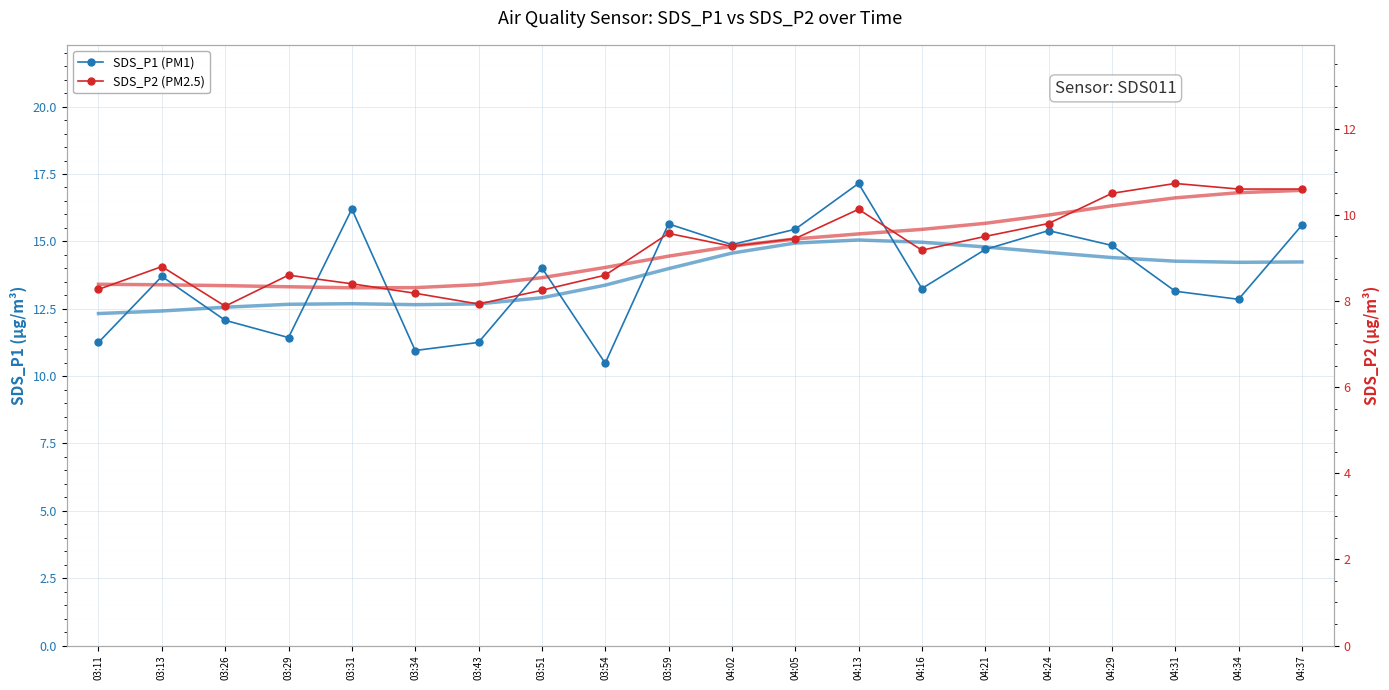

What is the approximate value of SDS_P2 (PM2.5) at 04:31?

10.7